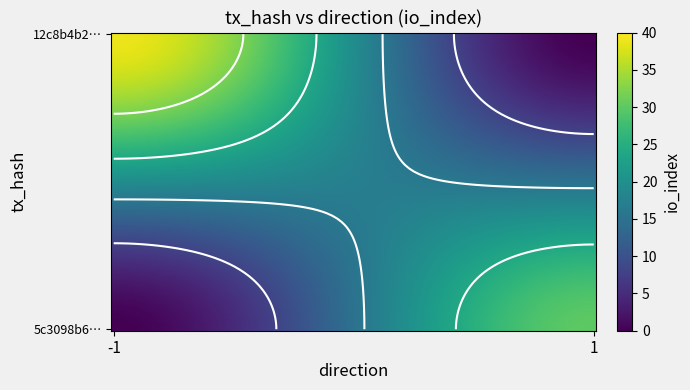

What is the average value of the 5c3098b6292ec22ec352e8636640517a3fa1df7 series?

16